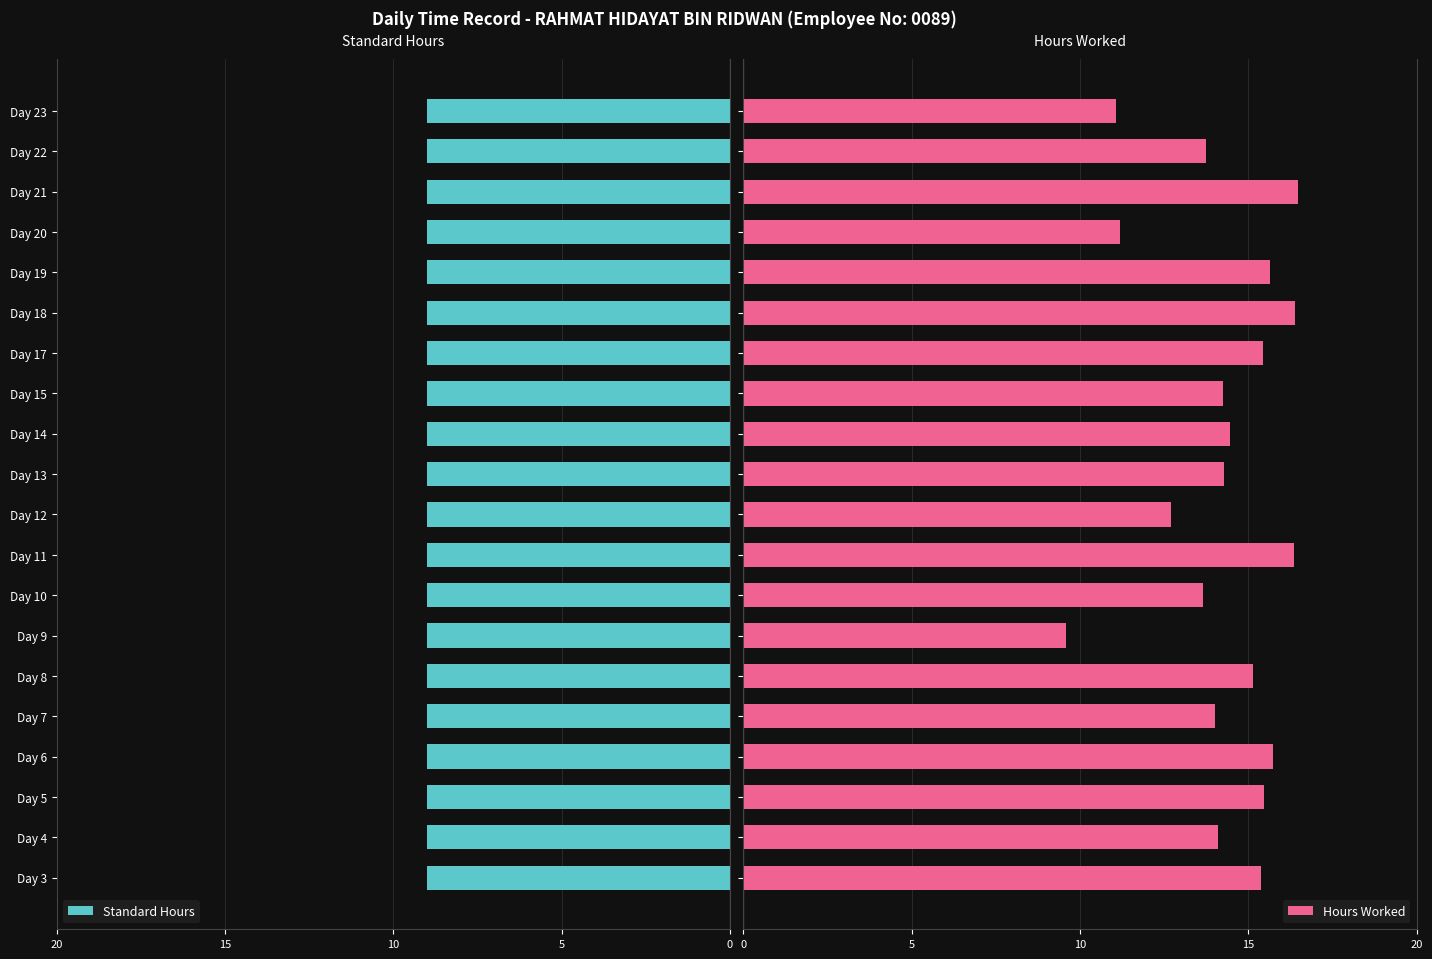

List the series in order of their peak value, highest first.

Hours Worked, Standard Hours